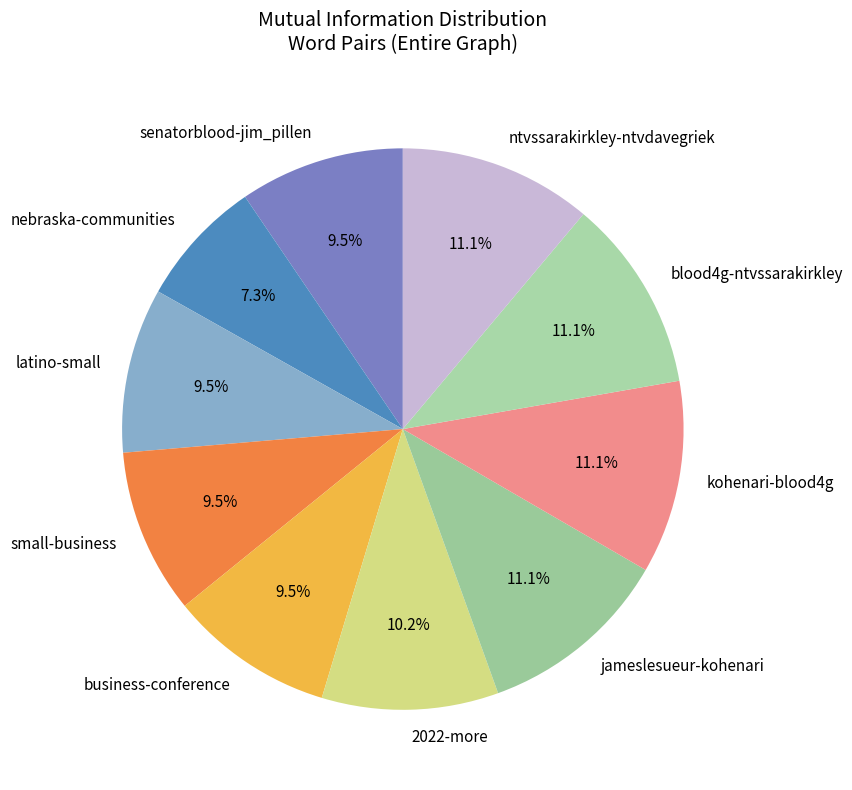

How many slices are in this pie chart?

10